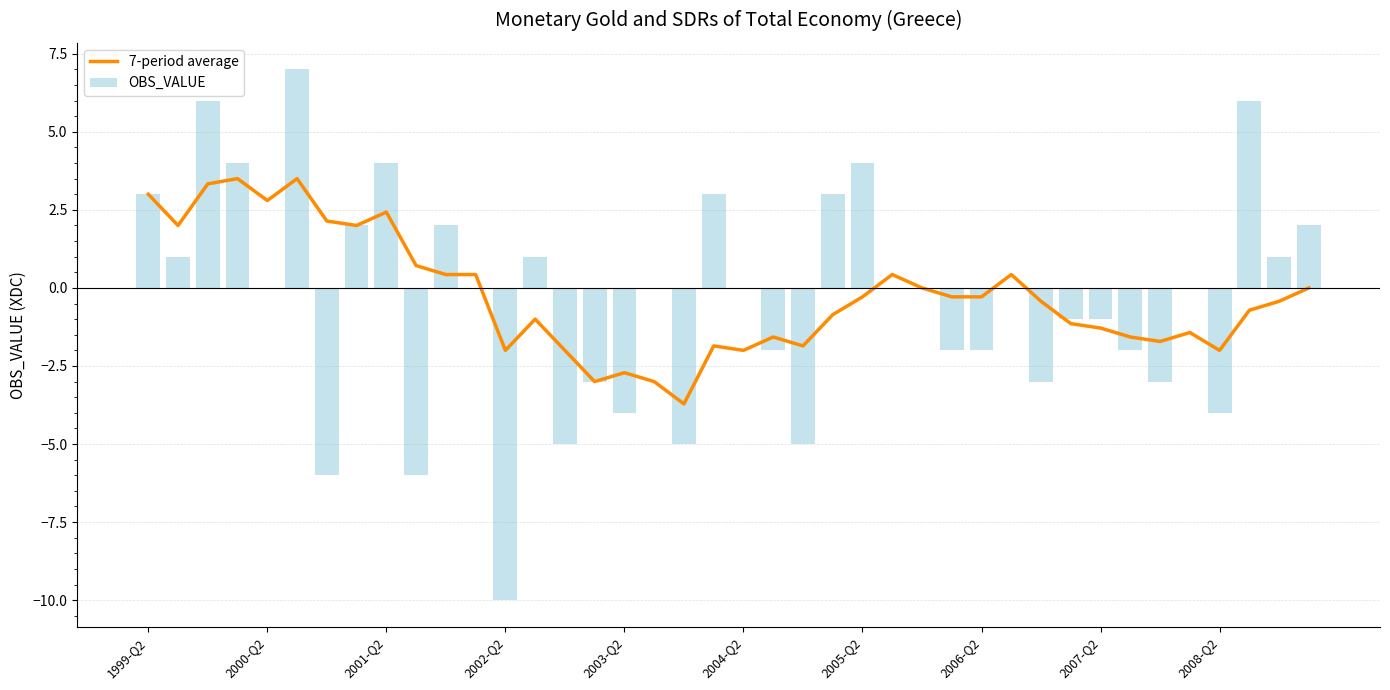

What is the difference between the 7-period average values at 21 and 34?

0.1